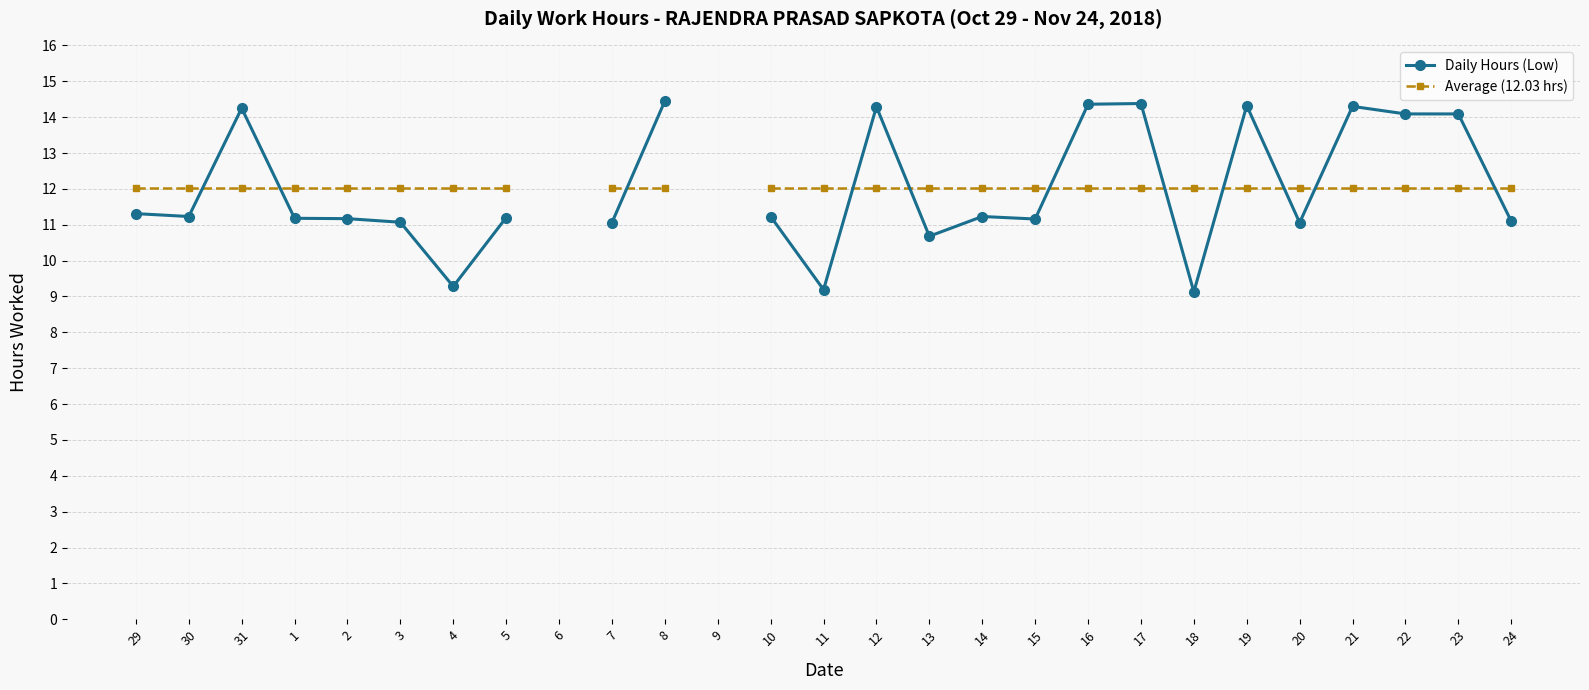

At 1, list the series in order from largest to smallest.

Average (12.03 hrs), Daily Hours (Low)